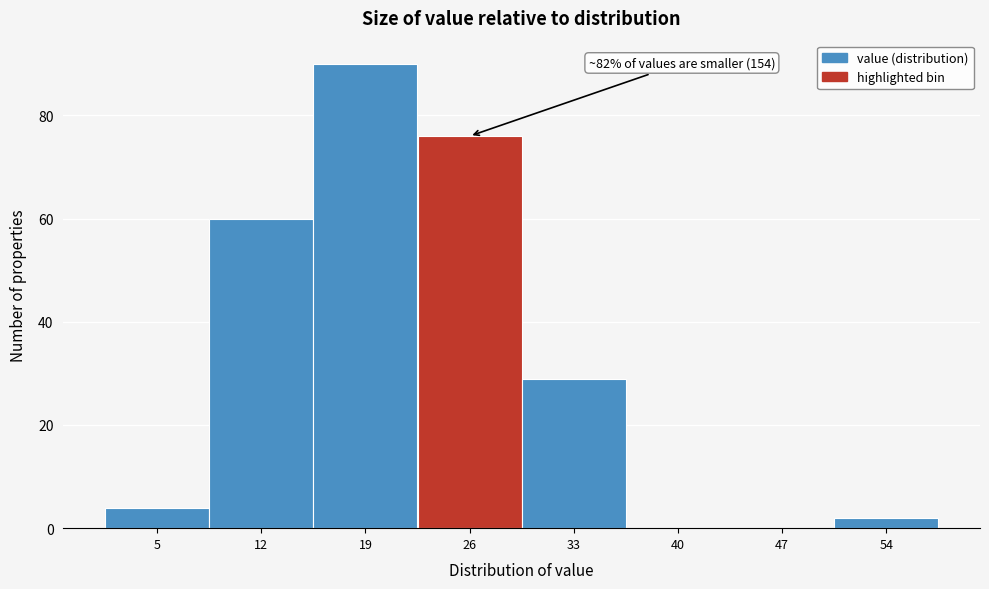

Reading left to right, extract all data points from this chart.

5=4	12=60	19=90	26=76	33=29	40=0	47=0	54=2